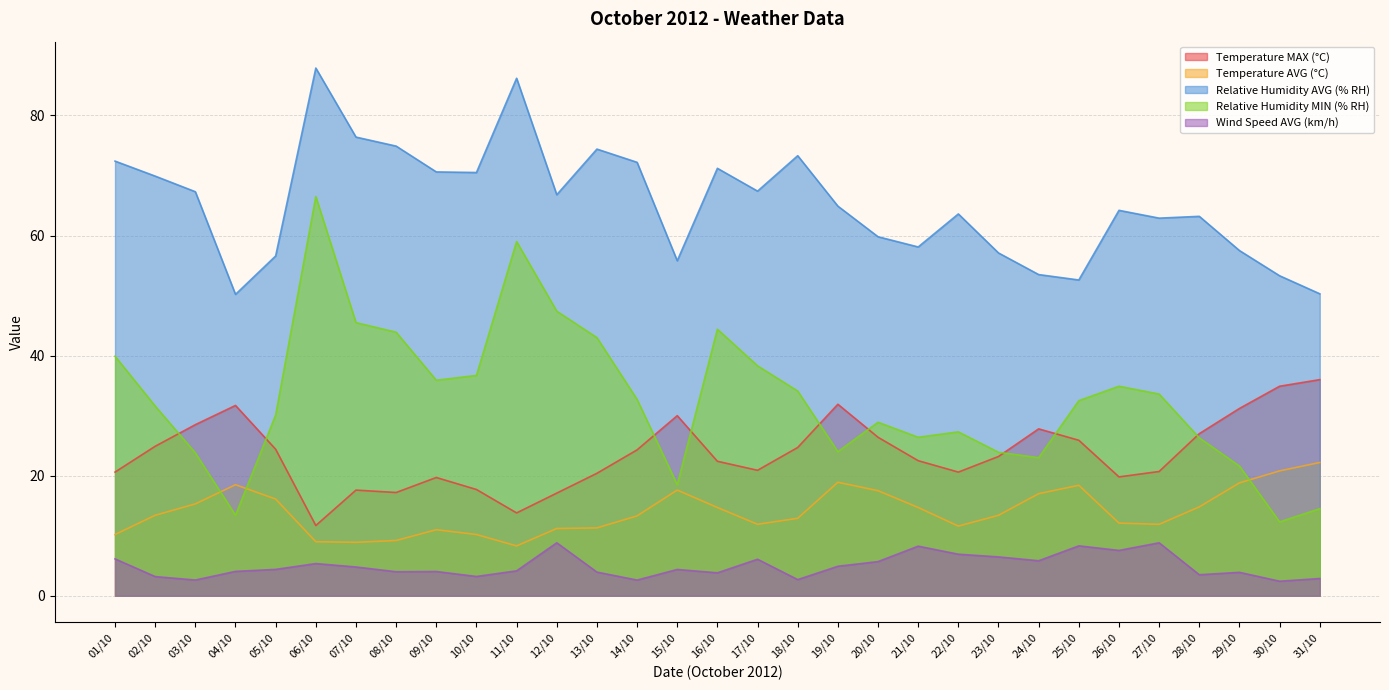

The Temperature MAX (°C) series shows 5.9 at 12/10. True or false?

False